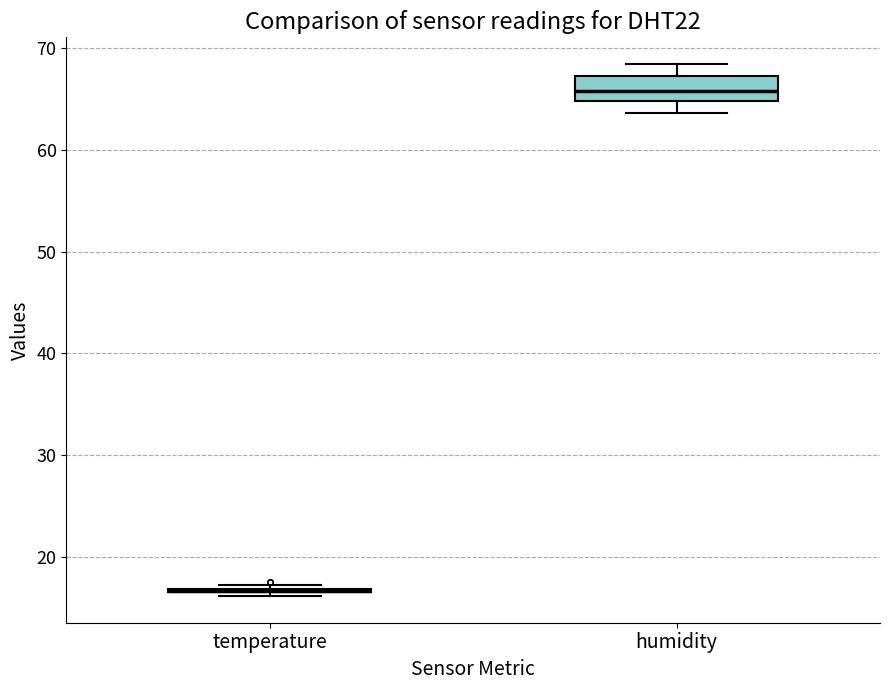

Reading left to right, transcribe this box plot: for each box, give where its median line is, the range the box spans, and where its two whiskers end, as read against the y-axis. The values are not printed on the chart, so give them approximately, as read against the axis.

temperature: box collapsed to a line at 17, whiskers 16 to 17
humidity: median 66, box 65 to 67, whiskers 64 to 68